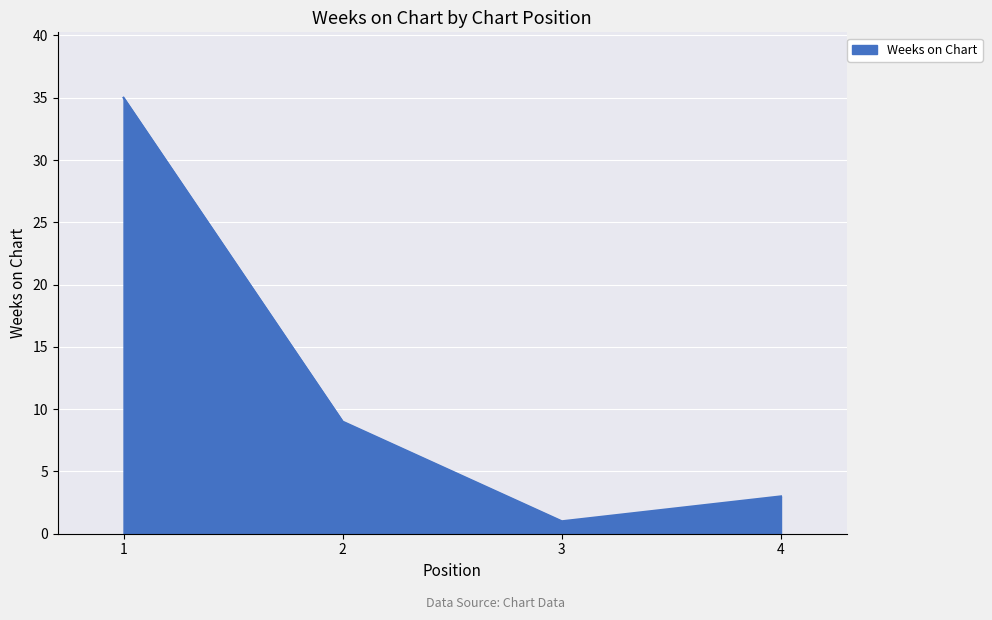

Reading right to left, extract all data points from this chart.

3	1	9	35